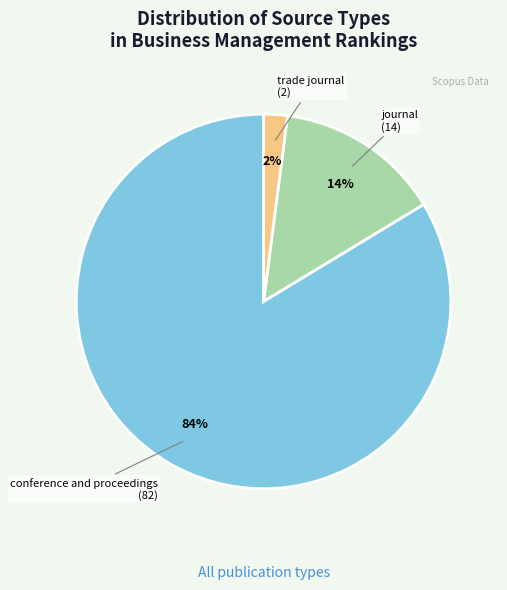

Is it true that trade journal is 2% of the pie?

True